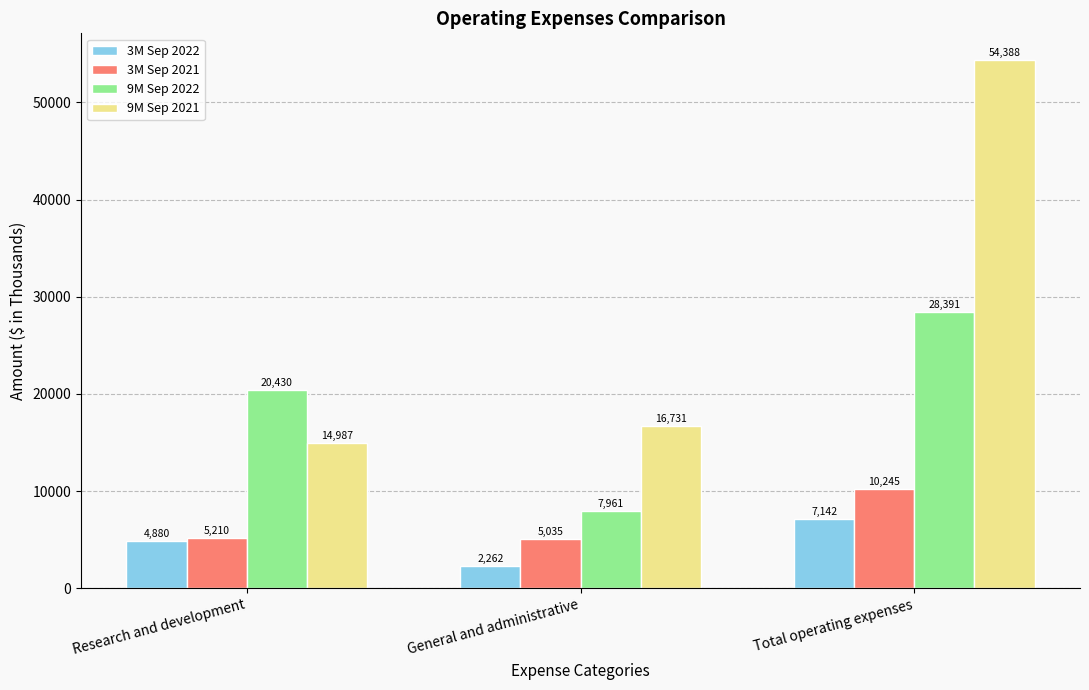

Between General and administrative and Total operating expenses, which series saw the biggest shift?

9M Sep 2021